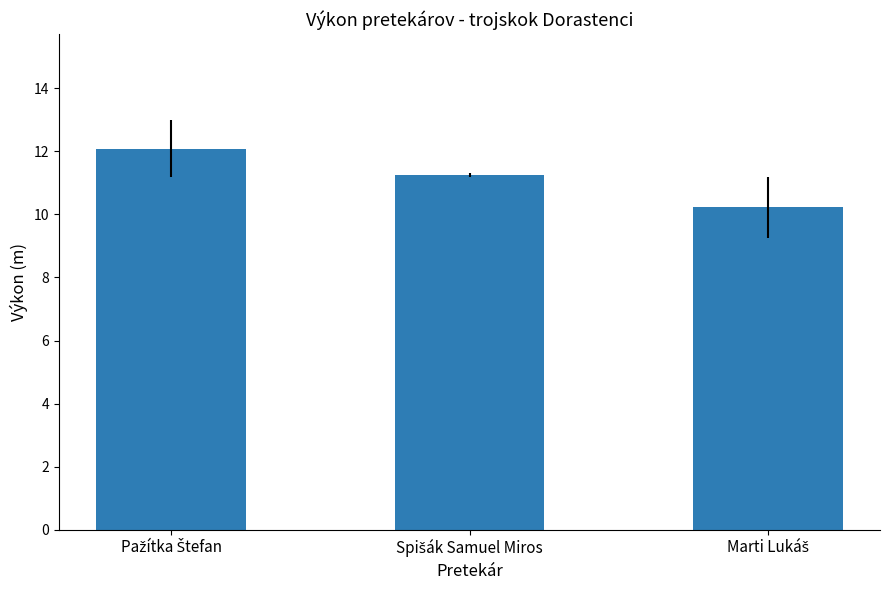

What is the smallest value displayed?

10.2